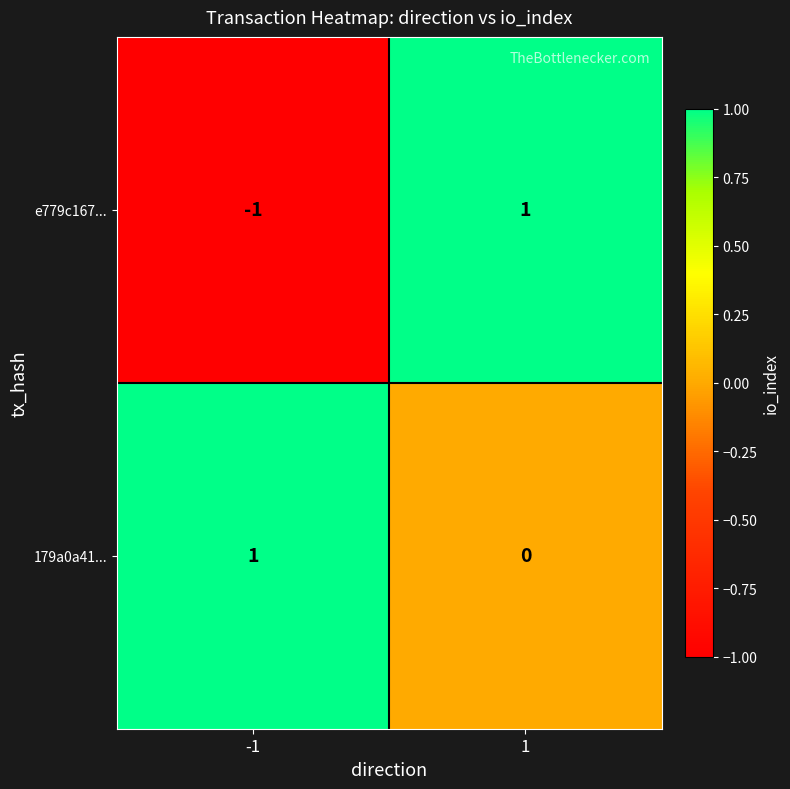

Is the value of e779c167... at 1 greater than the value of 179a0a41... at 1?

Yes